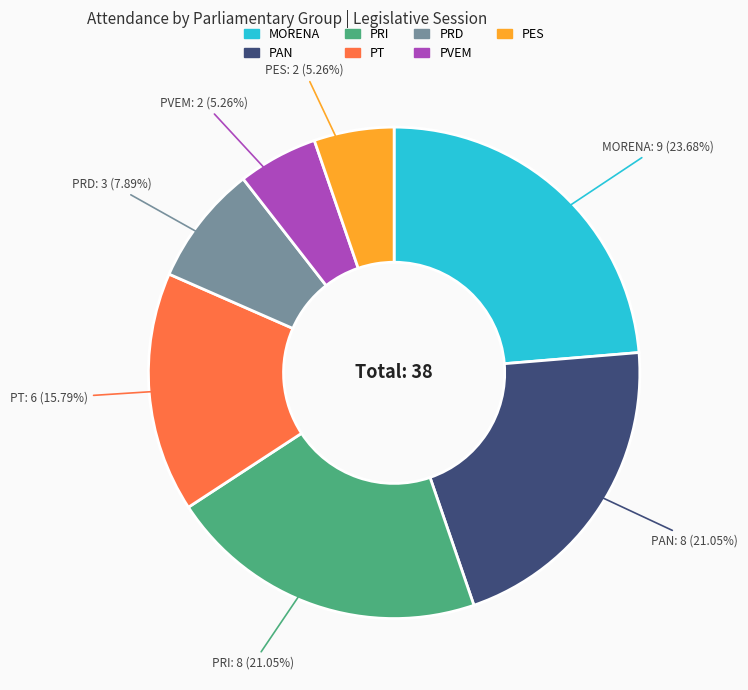

What percentage is the PT slice, to the nearest percent?

16%